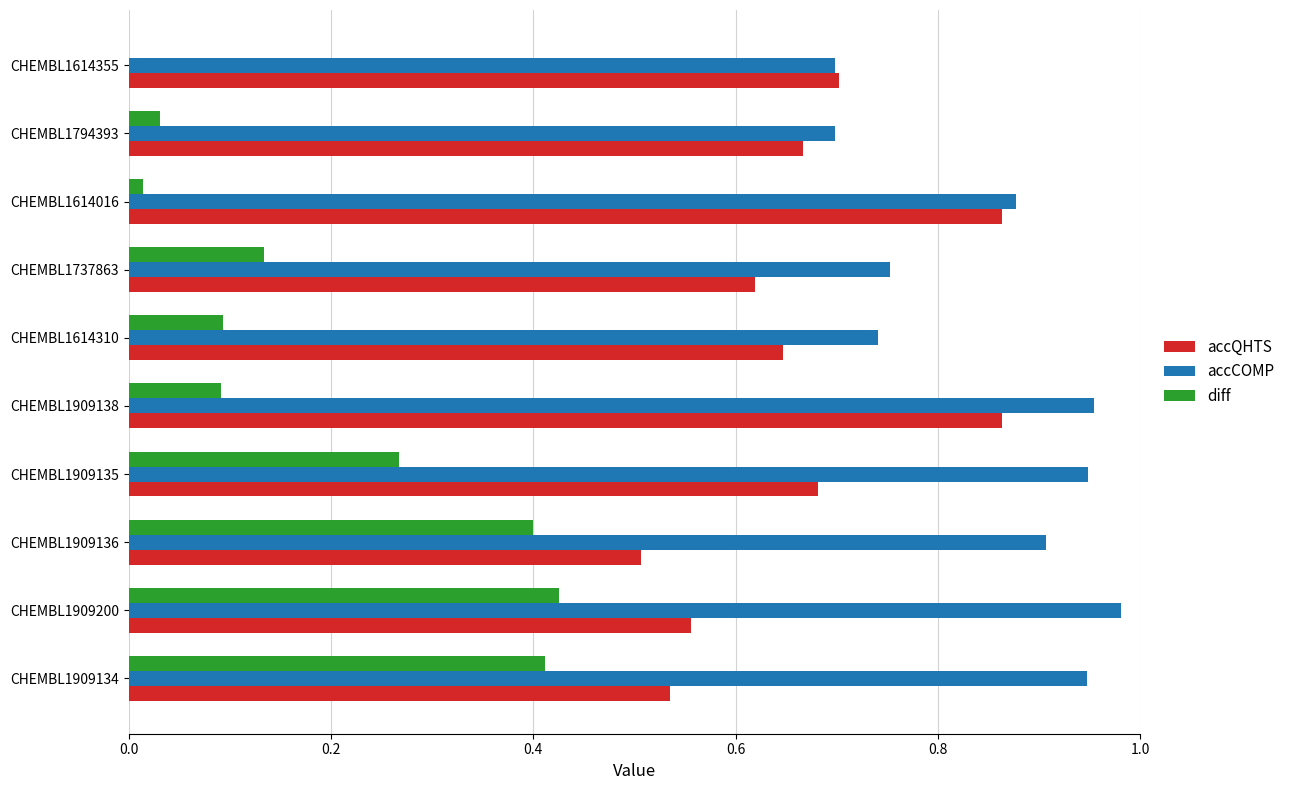

At which category does the chart reach its peak across all series?

CHEMBL1909200